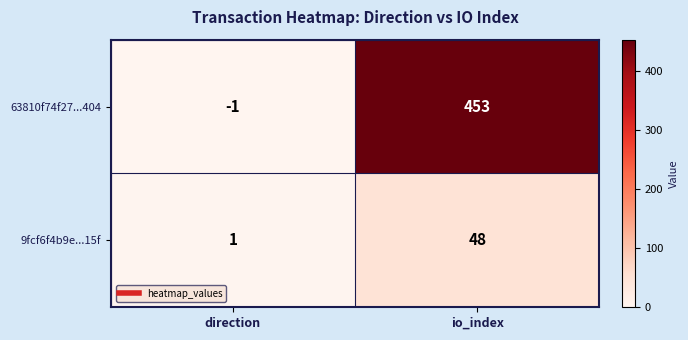

Between direction and io_index, which series saw the biggest shift?

63810f74f27...404